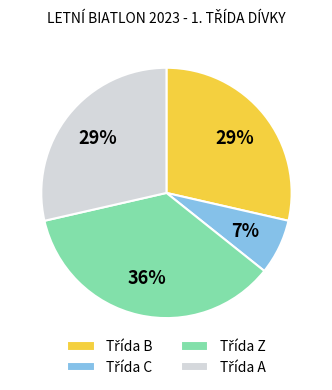

To the nearest percent, what is the average slice percentage?

25%